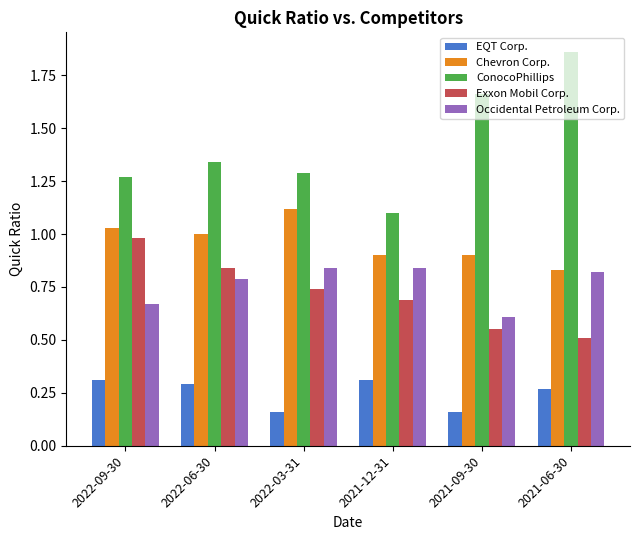

Which series has the largest total across all categories?

ConocoPhillips